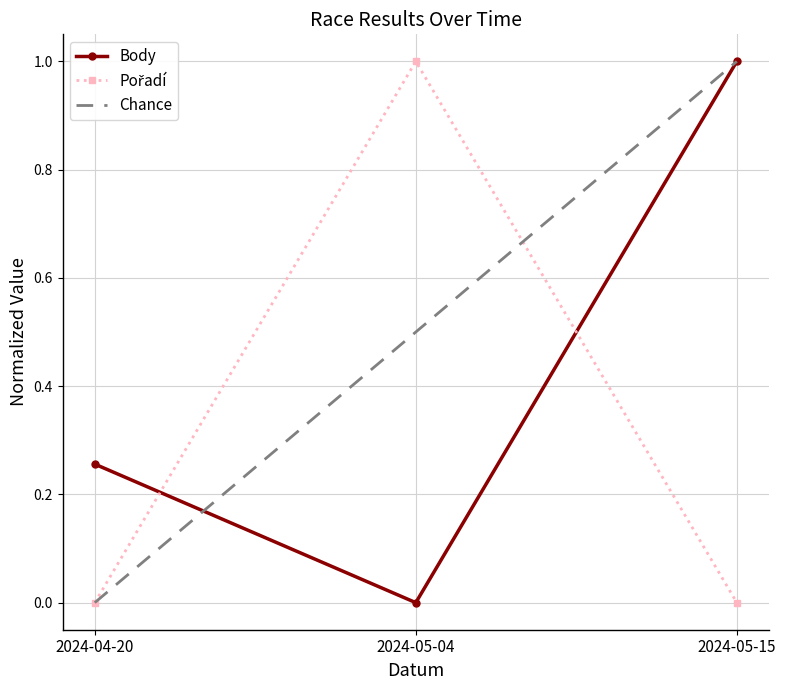

What is the difference between the highest and lowest values at 2024-05-15?

1.0